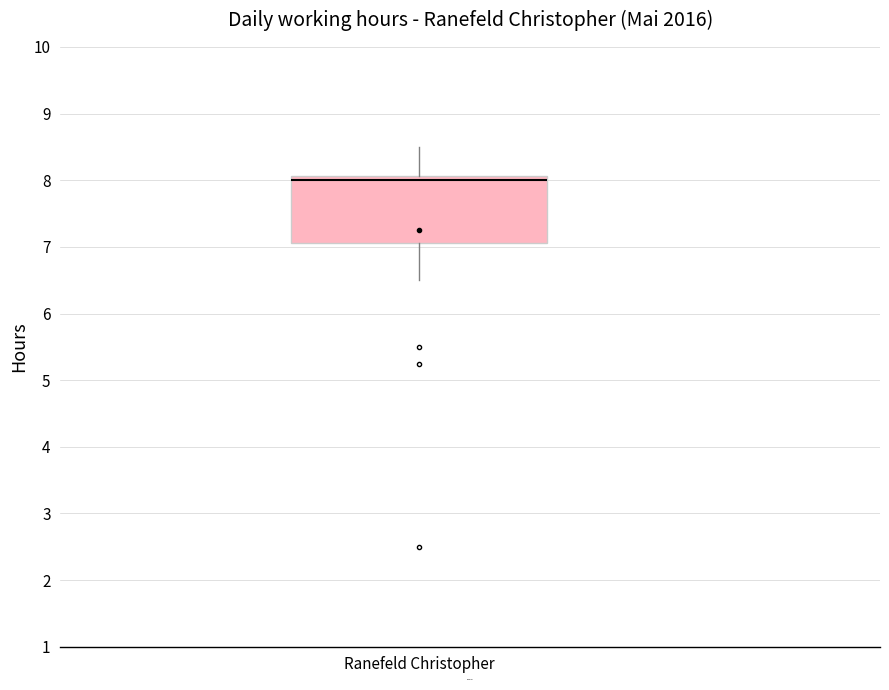

Transcribe this box plot: give where the median line is, the range the box spans, and where the two whiskers end, as read against the y-axis. The values are not printed on the chart, so give them approximately, as read against the axis.

median 8.0, box 7.1 to 8.1, whiskers 6.5 to 8.5